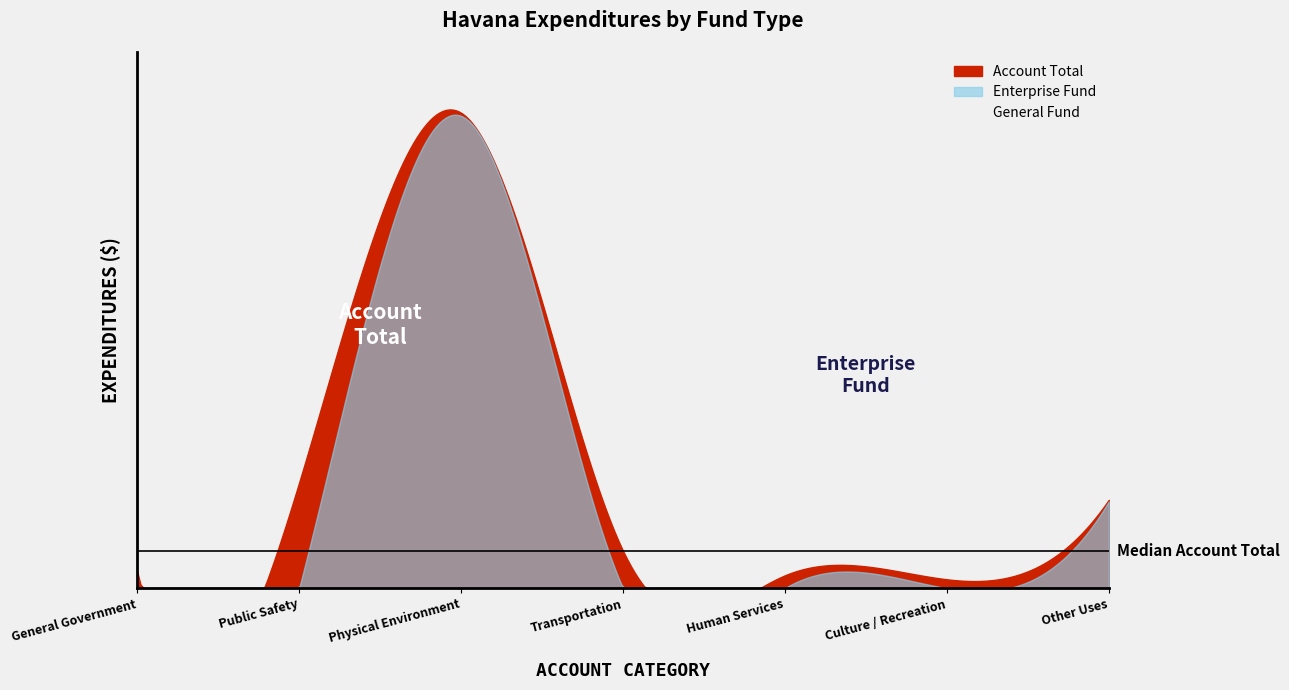

Where is Enterprise nearest to the value 1989698?

Other Uses